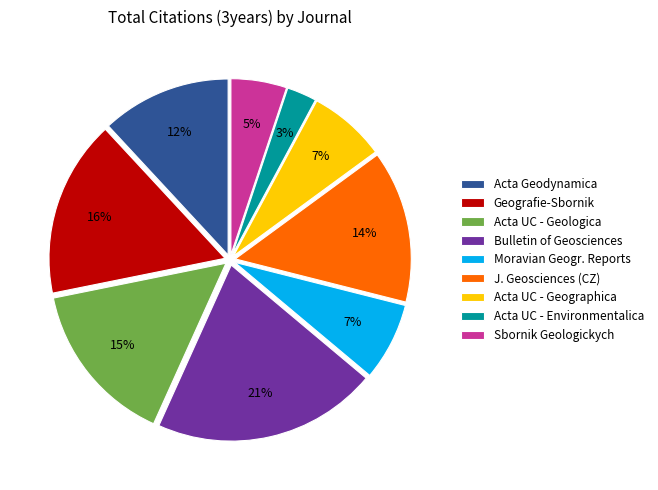

To the nearest percent, what percentage of the pie is Sbornik Geologickych?

5%